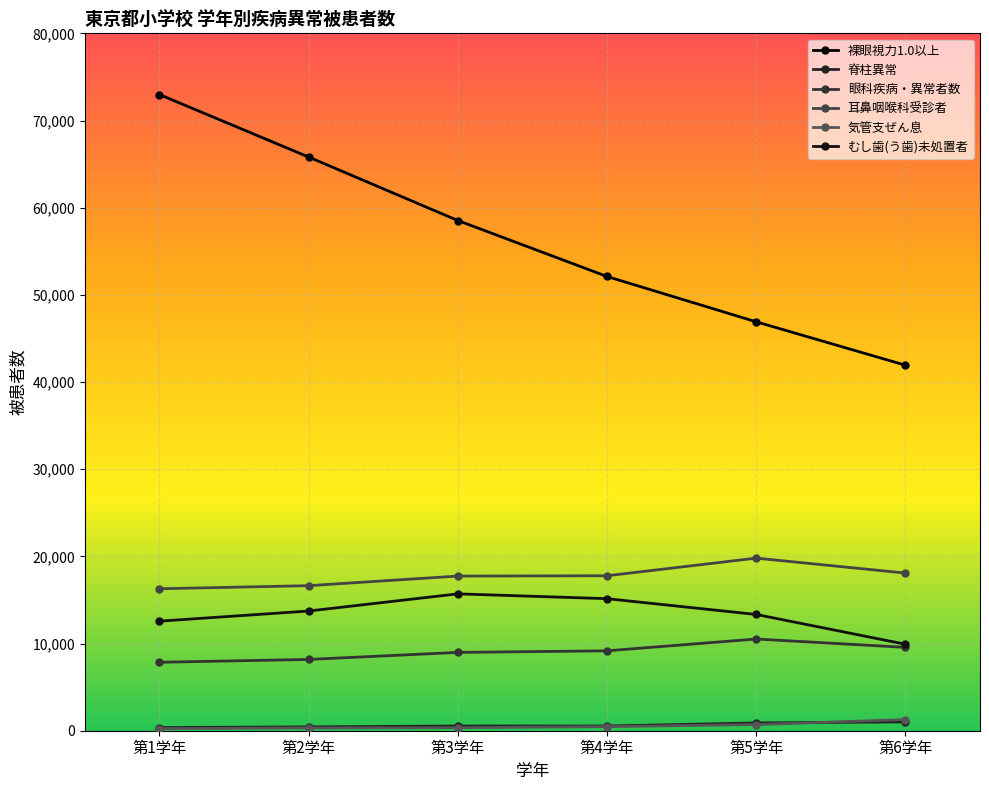

In 眼科疾病・異常者数, how many points are higher than both neighbors (excluding endpoints)?

1